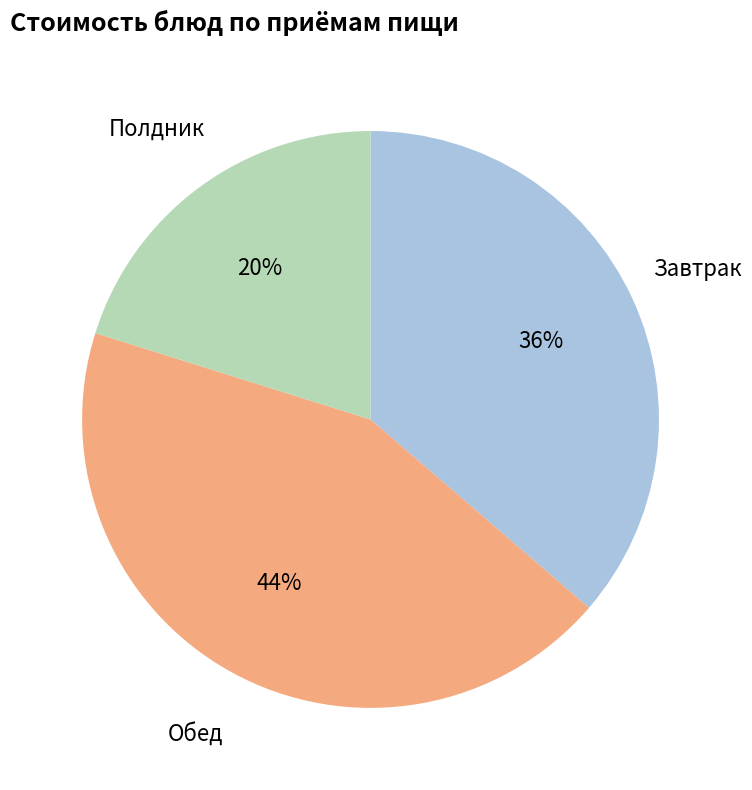

Does any single category account for the majority?

No